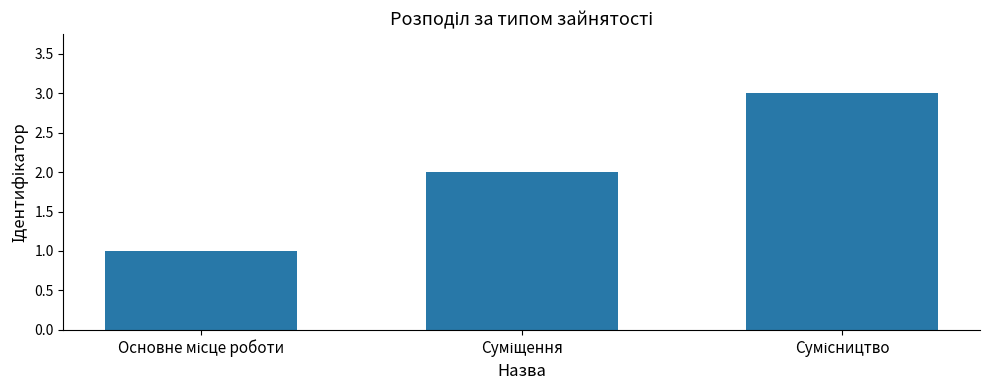

Reading left to right, list all the values displayed in this chart.

1	2	3